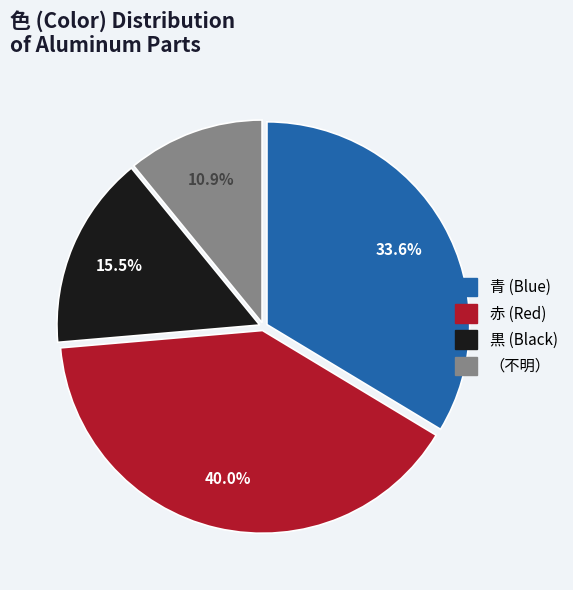

Is there a majority slice in this chart?

No